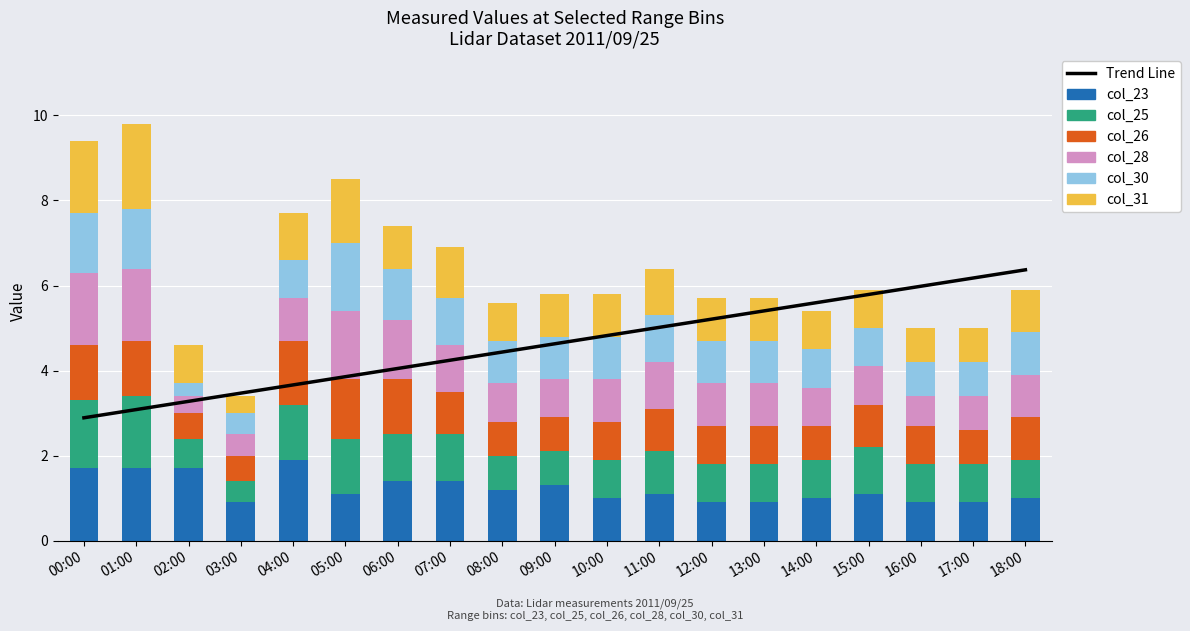

Reading left to right, list all the values displayed in this chart.

col_23: 00:00=1.7	01:00=1.7	02:00=1.7	03:00=0.9	04:00=1.9	05:00=1.1	06:00=1.4	07:00=1.4	08:00=1.2	09:00=1.3	10:00=1.0	11:00=1.1	12:00=0.9	13:00=0.9	14:00=1.0	15:00=1.1	16:00=0.9	17:00=0.9	18:00=1.0
col_25: 00:00=1.6	01:00=1.7	02:00=0.7	03:00=0.5	04:00=1.3	05:00=1.3	06:00=1.1	07:00=1.1	08:00=0.8	09:00=0.8	10:00=0.9	11:00=1.0	12:00=0.9	13:00=0.9	14:00=0.9	15:00=1.1	16:00=0.9	17:00=0.9	18:00=0.9
col_26: 00:00=1.3	01:00=1.3	02:00=0.6	03:00=0.6	04:00=1.5	05:00=1.4	06:00=1.3	07:00=1.0	08:00=0.8	09:00=0.8	10:00=0.9	11:00=1.0	12:00=0.9	13:00=0.9	14:00=0.8	15:00=1.0	16:00=0.9	17:00=0.8	18:00=1.0
col_28: 00:00=1.7	01:00=1.7	02:00=0.4	03:00=0.5	04:00=1.0	05:00=1.6	06:00=1.4	07:00=1.1	08:00=0.9	09:00=0.9	10:00=1.0	11:00=1.1	12:00=1.0	13:00=1.0	14:00=0.9	15:00=0.9	16:00=0.7	17:00=0.8	18:00=1.0
col_30: 00:00=1.4	01:00=1.4	02:00=0.3	03:00=0.5	04:00=0.9	05:00=1.6	06:00=1.2	07:00=1.1	08:00=1.0	09:00=1.0	10:00=1.0	11:00=1.1	12:00=1.0	13:00=1.0	14:00=0.9	15:00=0.9	16:00=0.8	17:00=0.8	18:00=1.0
col_31: 00:00=1.7	01:00=2.0	02:00=0.9	03:00=0.4	04:00=1.1	05:00=1.5	06:00=1.0	07:00=1.2	08:00=0.9	09:00=1.0	10:00=1.0	11:00=1.1	12:00=1.0	13:00=1.0	14:00=0.9	15:00=0.9	16:00=0.8	17:00=0.8	18:00=1.0